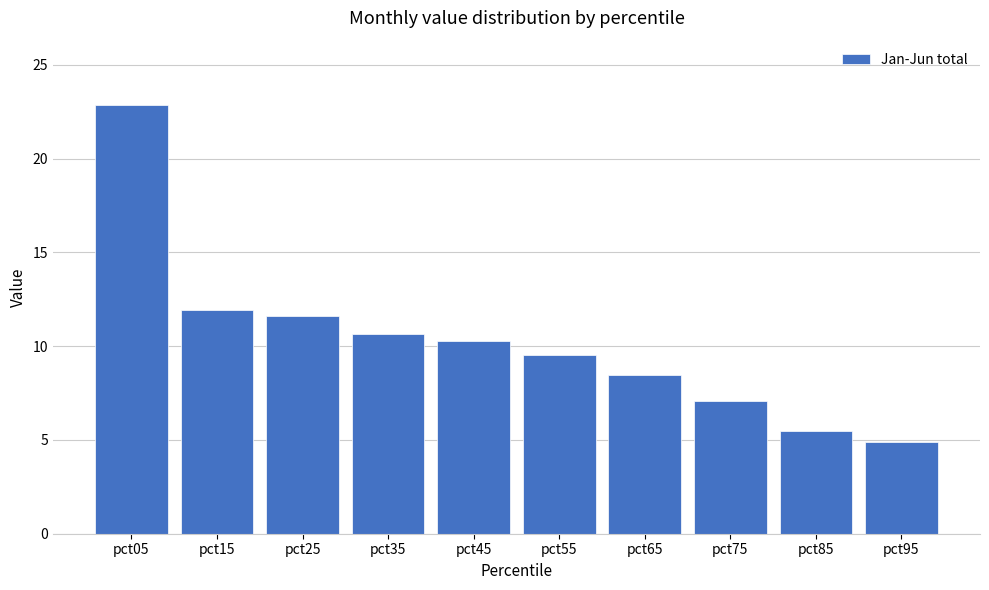

What is the value of the 7th bar from the left?

8.4